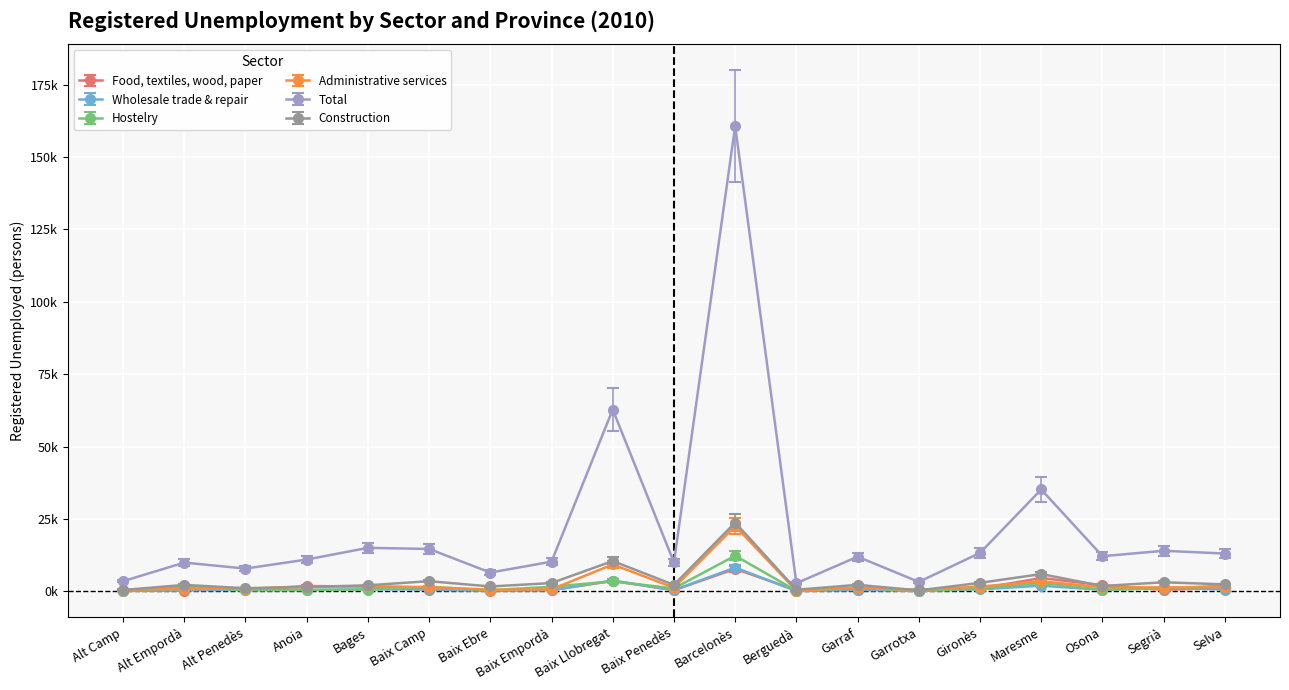

Reading left to right, list all the values displayed in this chart.

Food, textiles, wood, paper: 231.0	305.0	765.0	1868.0	1716.0	528.0	282.0	455.0	3640.0	438.0	7790.0	411.0	478.0	557.0	1028.0	4645.0	2145.0	544.0	1206.0
Wholesale trade & repair: 129.4	499.8	382.8	451.4	610.7	615.1	305.4	377.5	3313.2	401.3	7260.9	103.0	501.6	132.0	633.6	1758.2	482.2	1121.1	566.7
Hostelry: 291.2	1823.4	491.7	545.4	732.5	1796.5	478.2	1817.8	3912.2	1173.8	13827.5	247.5	1392.2	246.4	1143.5	3292.8	663.0	1149.1	2254.6
Administrative services: 692.2	934.1	1129.0	1743.8	2059.7	1659.8	673.1	821.0	10433.9	1441.4	25284.0	322.6	1523.2	552.2	1890.6	3904.3	1631.8	1575.8	1663.2
Total: 3532.0	9966.0	7896.0	11020.0	15049.0	14676.0	6519.0	10282.0	62806.0	10010.0	160677.0	2845.0	12002.0	3301.0	13315.0	35195.0	12170.0	14041.0	13083.0
Construction: 506.0	2259.0	1119.0	1544.0	2117.0	3554.0	1718.0	2893.0	10513.0	2261.0	23777.0	596.0	2284.0	369.0	2968.0	5999.0	1878.0	3171.0	2442.0